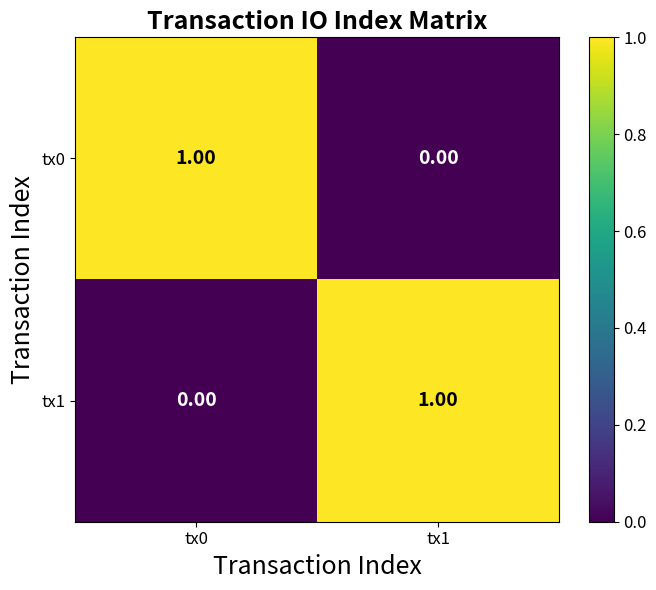

Rank the series at tx0 from lowest to highest value.

tx1, tx0